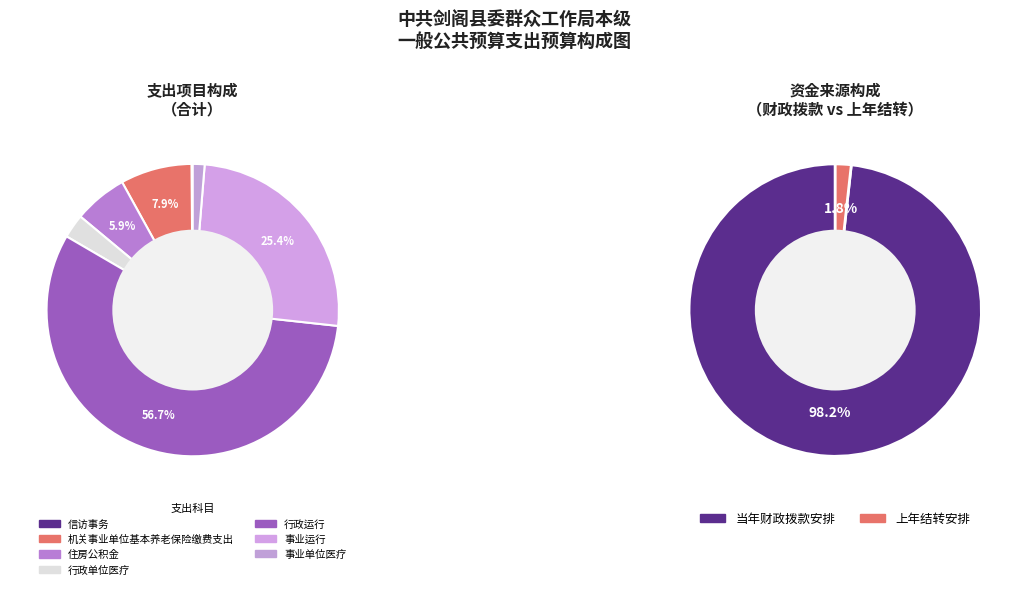

How many segments does this pie chart have?

7